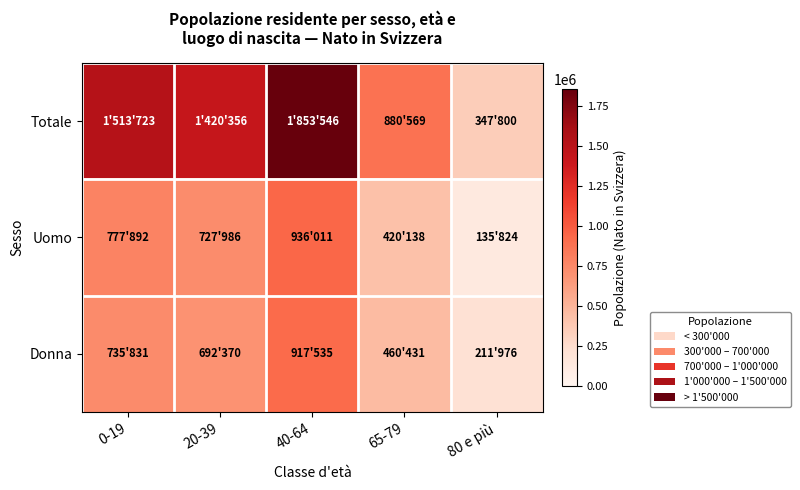

How many categories are shown in the chart?

5